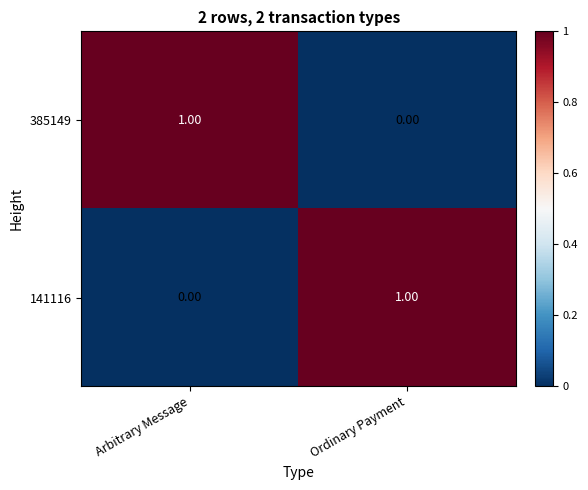

At how many categories does at least one series exceed 0?

2